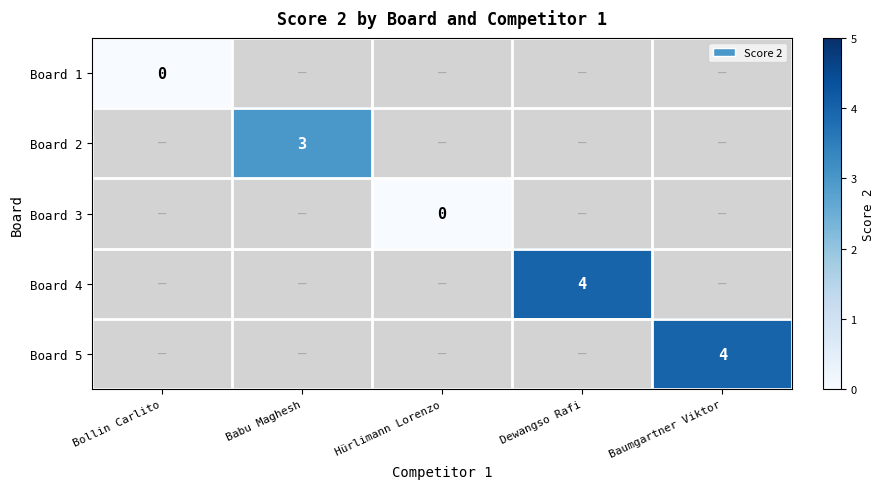

How many distinct data groups are displayed?

5